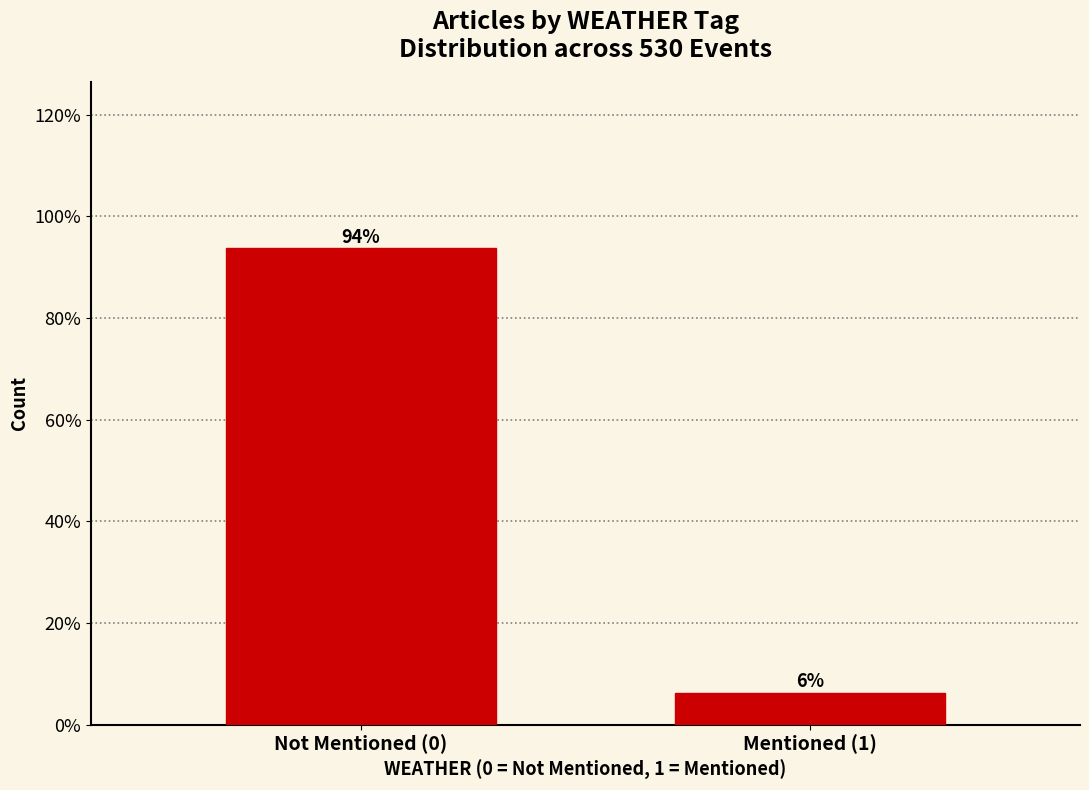

What position from the left is Mentioned (1)?

2